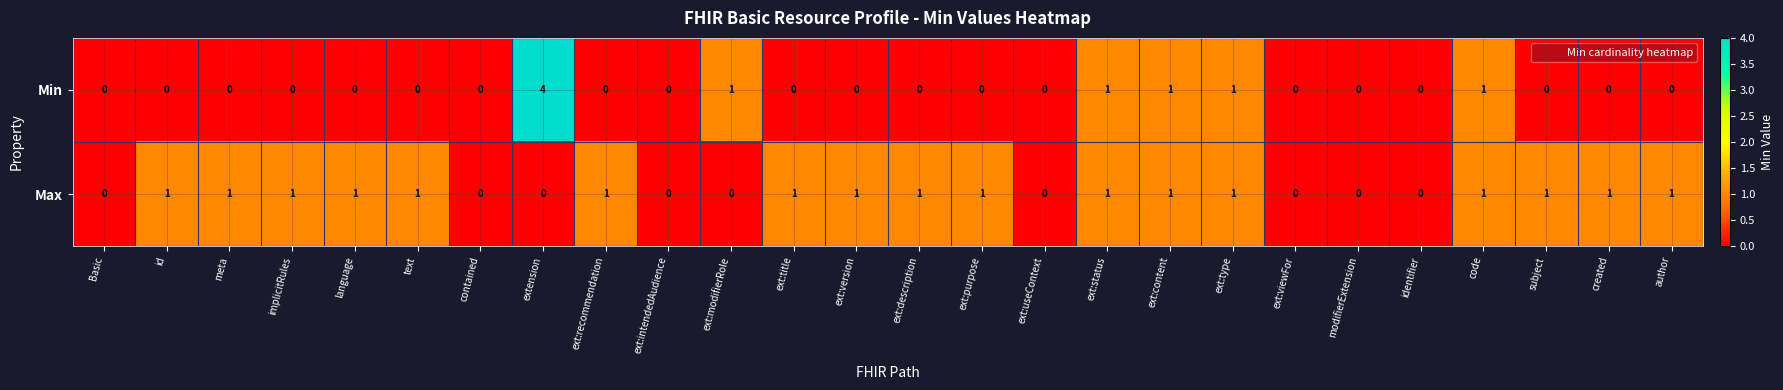

What is the sum of all Max values?

17